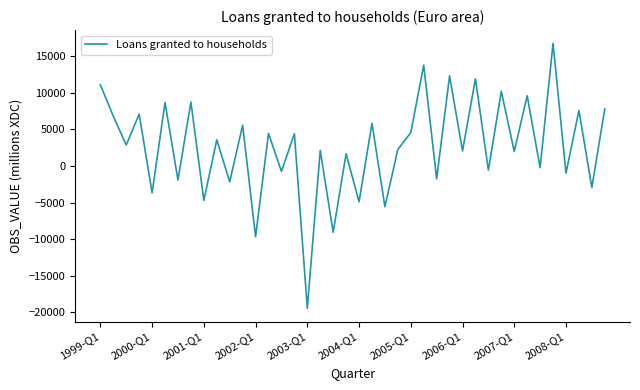

What is the difference between the maximum and minimum values?

36175.8